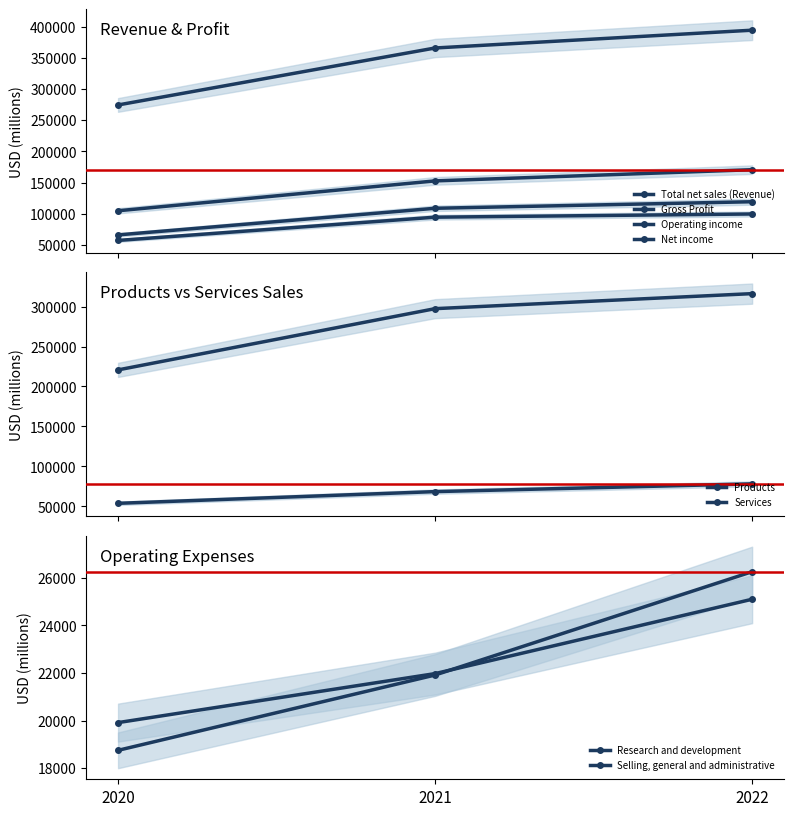

Count the Operating income values in the range 66288 to 119437.

3